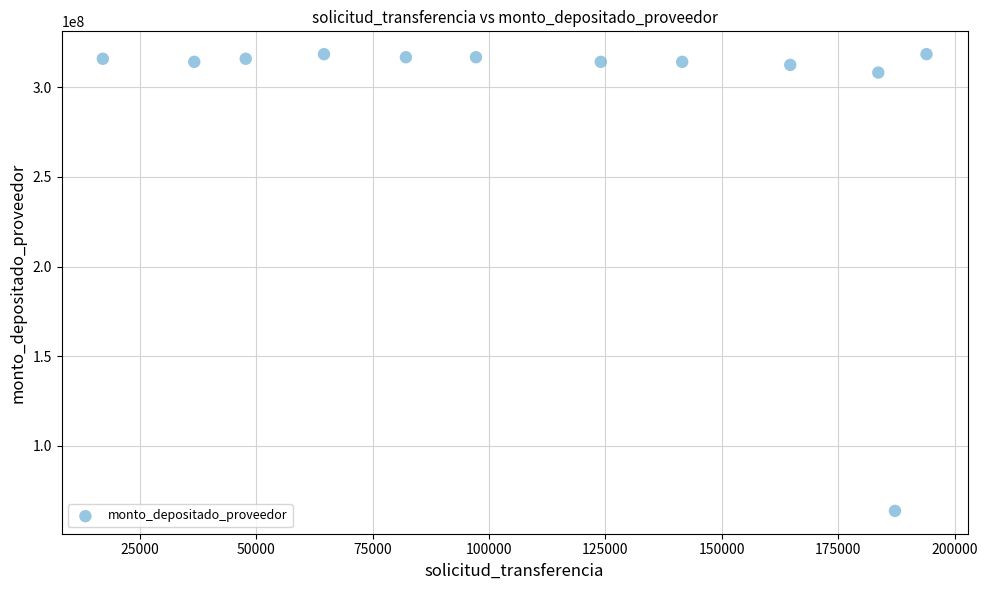

What is the average Y value?

294170908